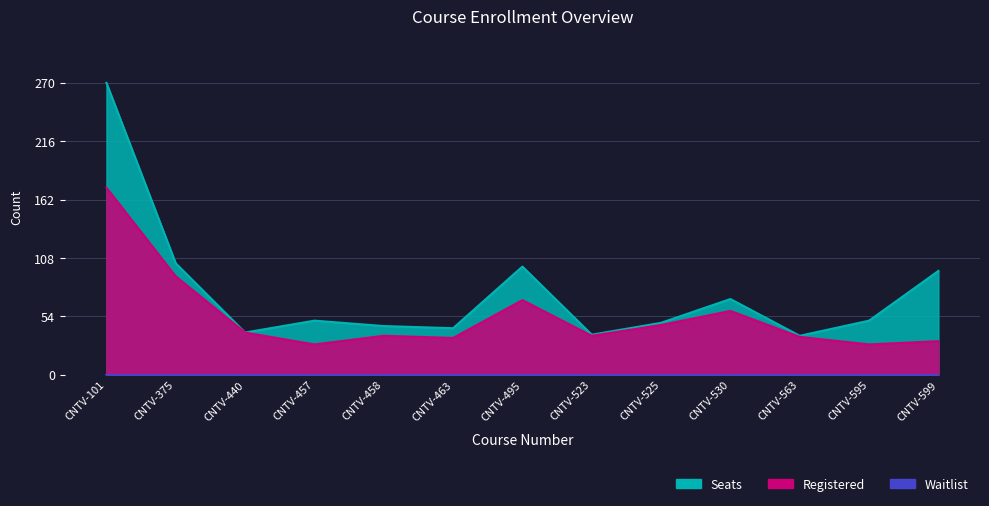

At which label does Seats first exceed 50?

CNTV-101